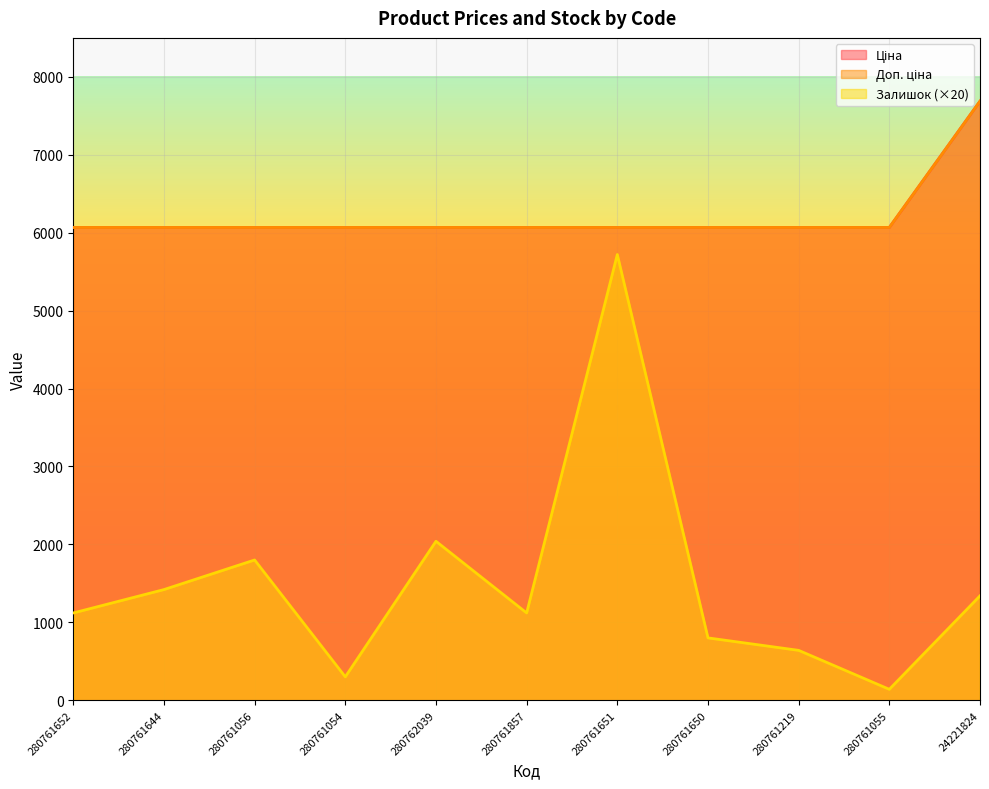

What is the minimum value shown in the chart?

140.0